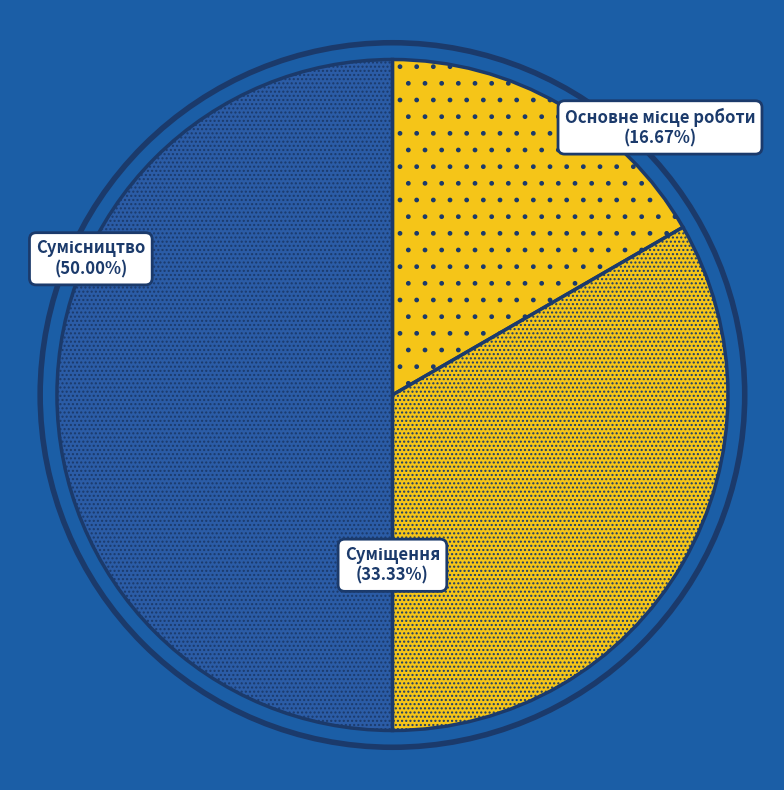

How many slices are in this pie chart?

3